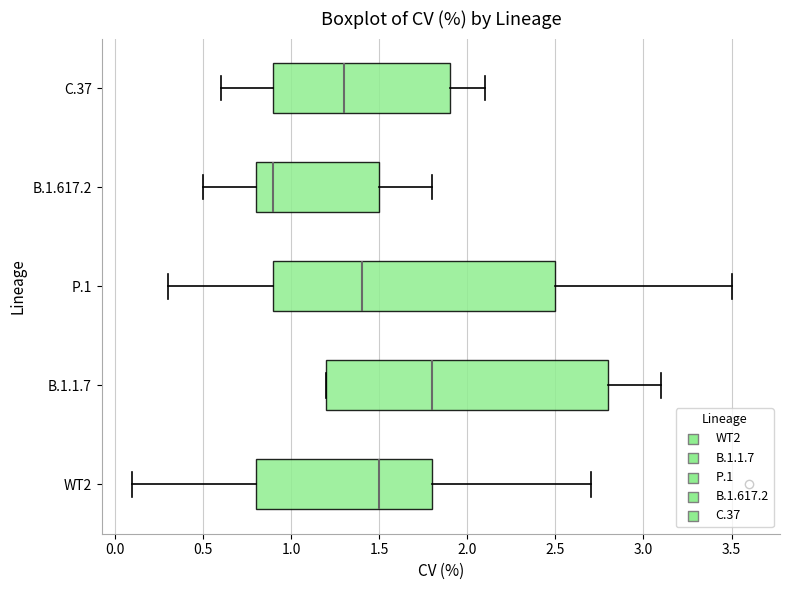

Where is the left edge of the box for WT2 on the x-axis? The values are not printed on the chart, so give them approximately, as read against the axis.

0.8